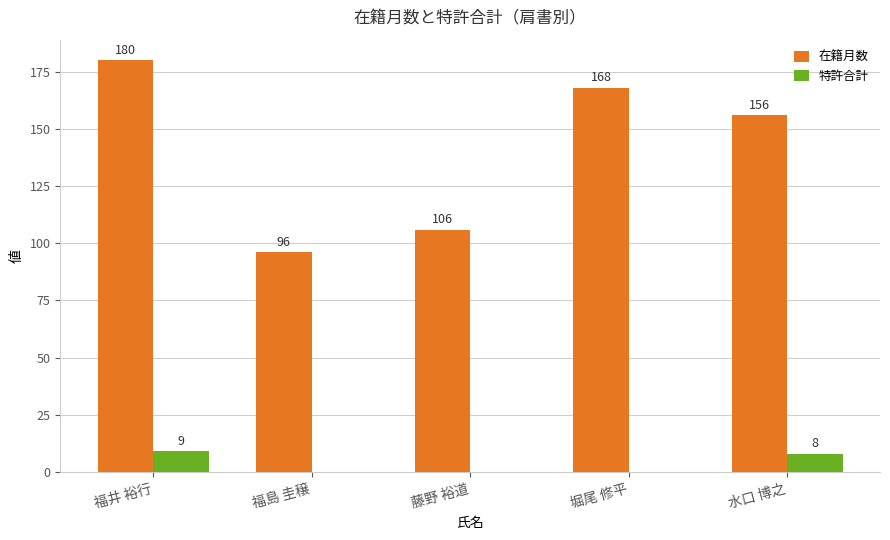

Is the value of 特許合計 at 藤野 裕道 greater than the value of 在籍月数 at 福島 圭穣?

No